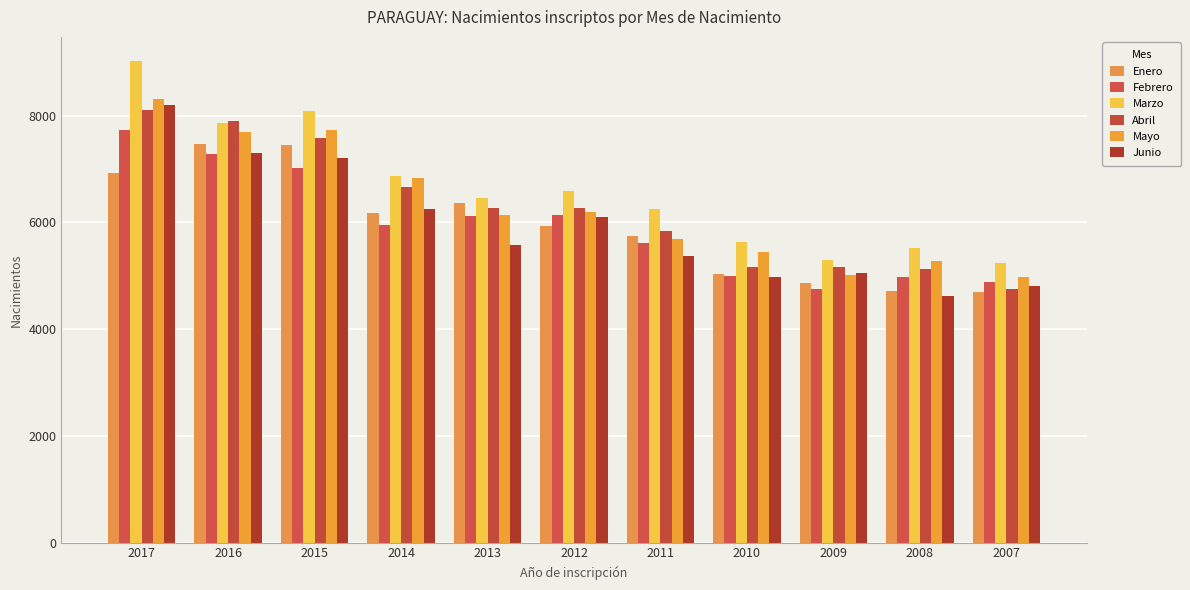

What is the difference between the maximum and minimum values in the Enero series?

2774